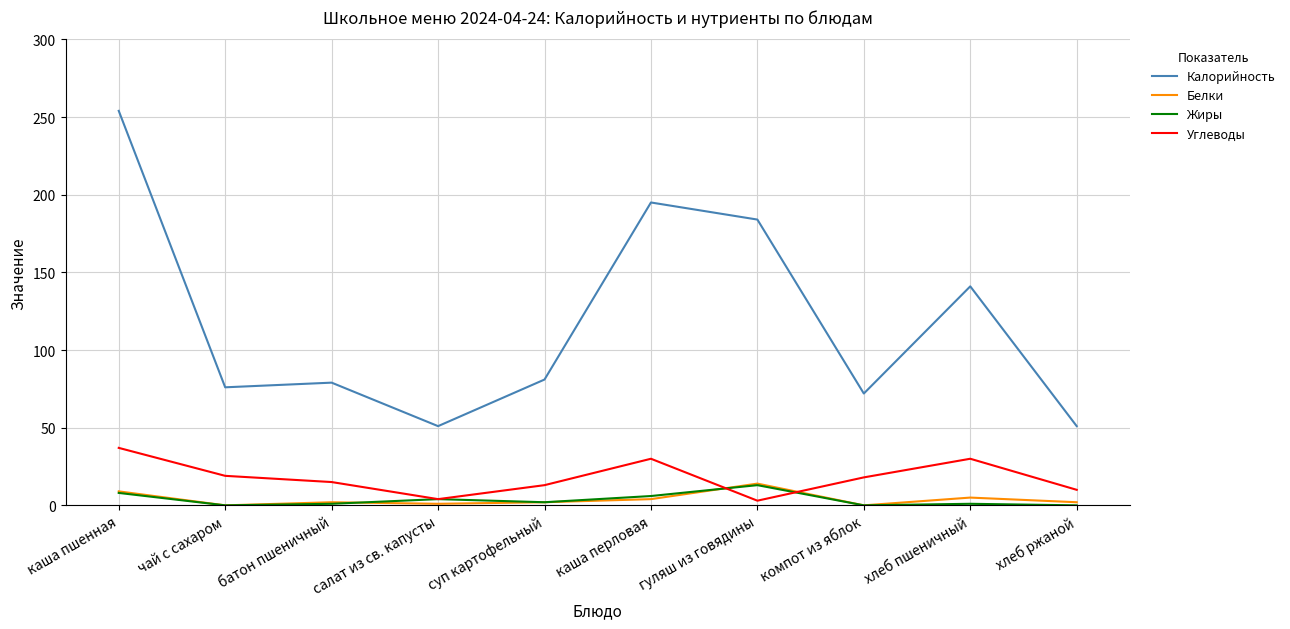

The Углеводы series shows 24 at батон пшеничный. True or false?

False